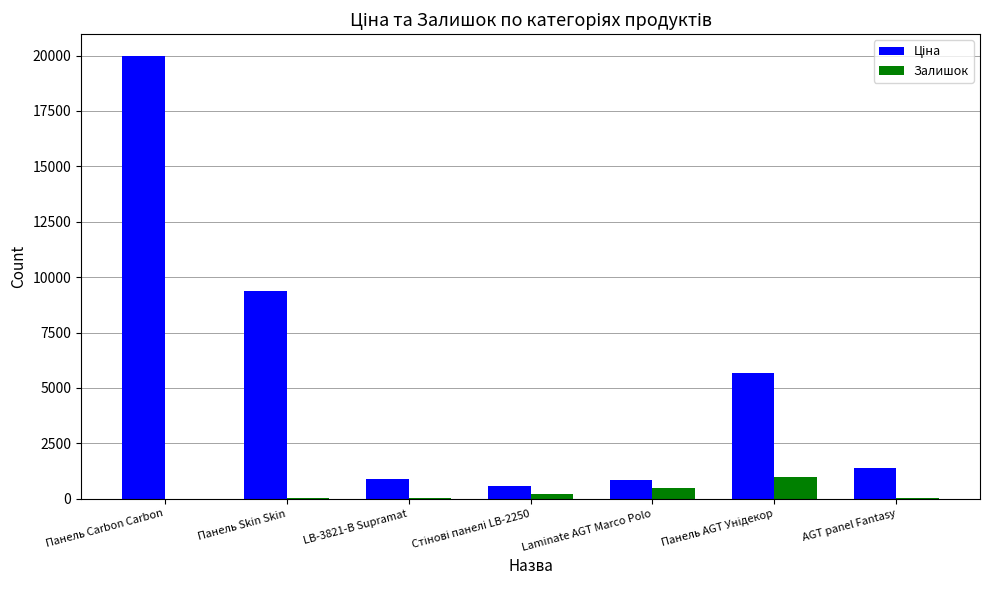

At which category is the sum across all series the highest?

Панель Carbon Carbon